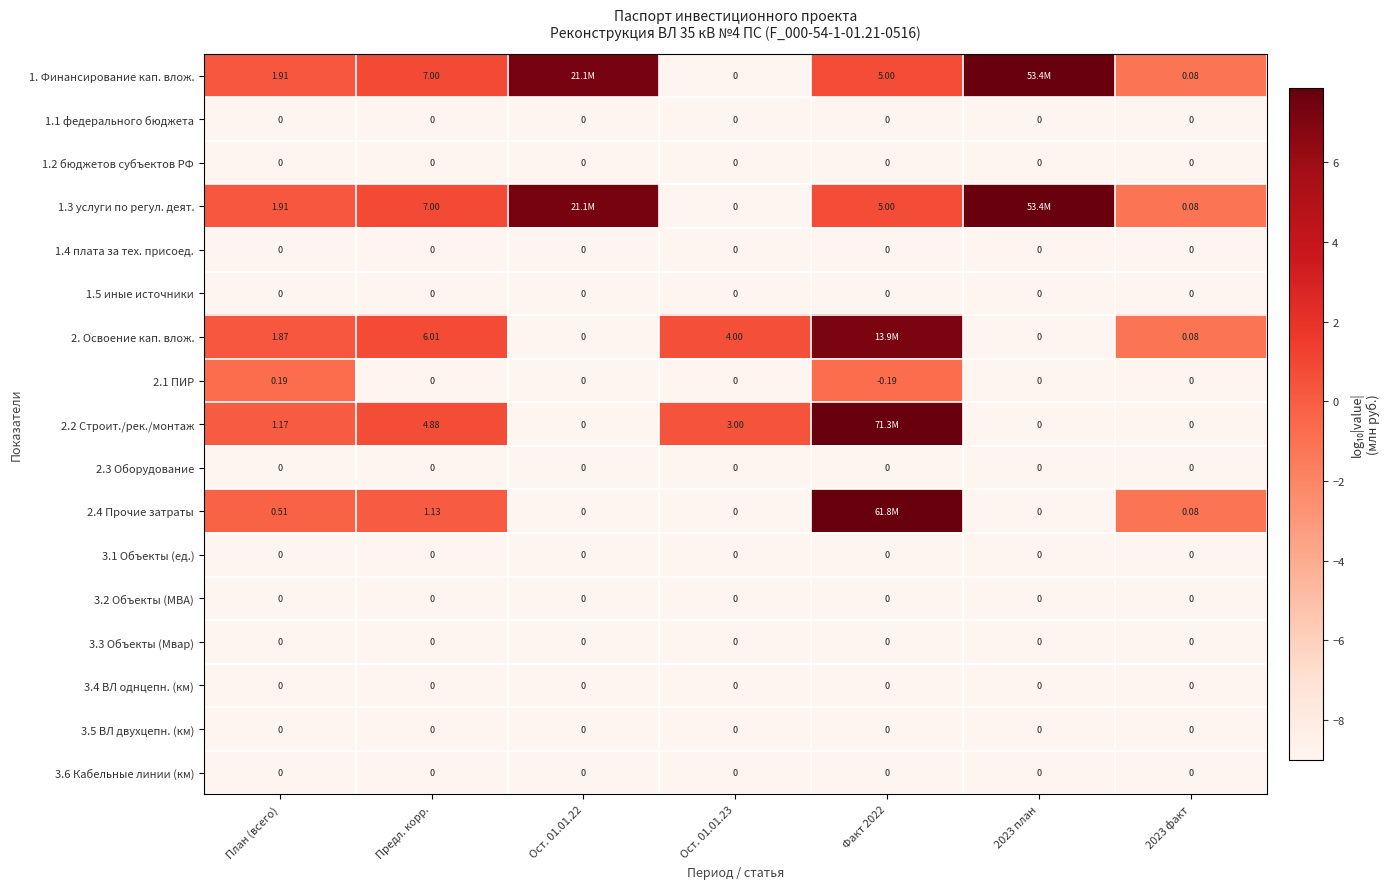

Is the value of 3.1 Объекты (ед.) at Ост. 01.01.22 greater than the value of 3.2 Объекты (МВА) at Факт 2022?

No